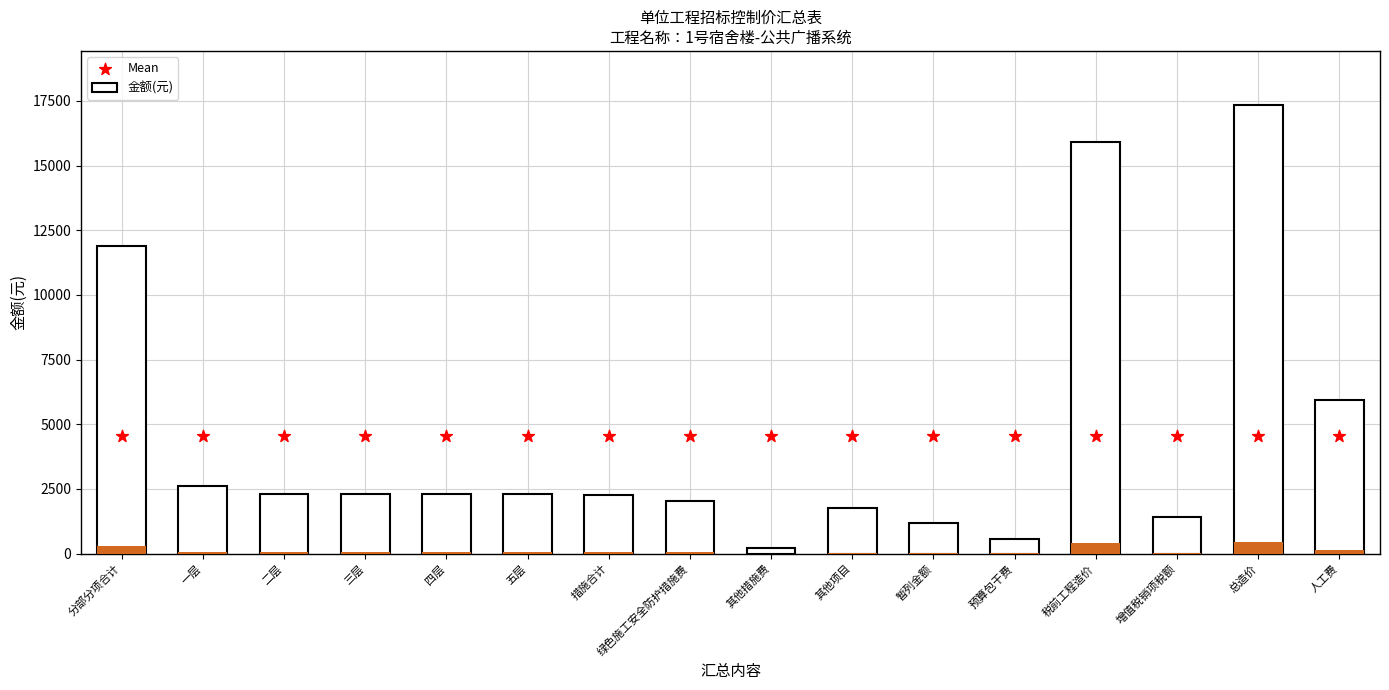

What is the total value across all series at 其他项目?

6283.7